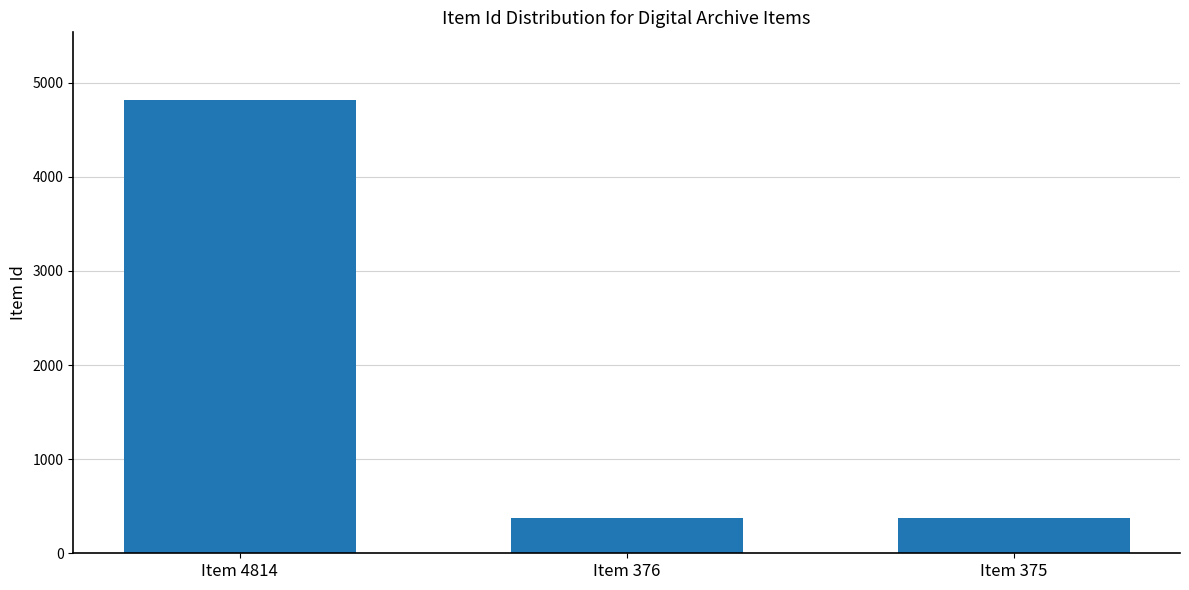

The chart shows a value of 376 at Item 376. True or false?

True